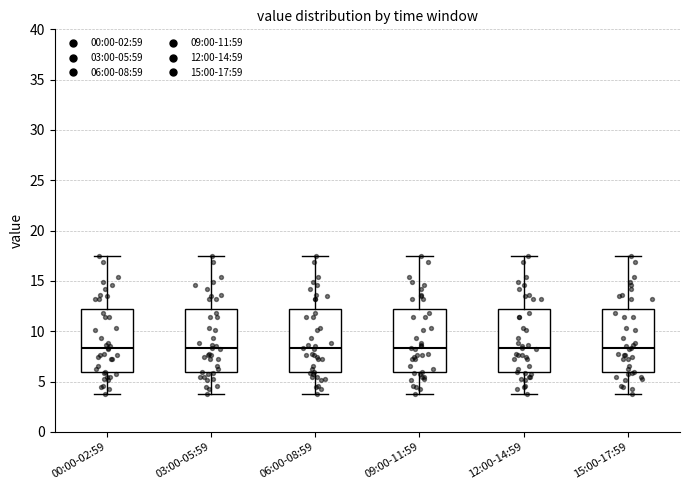

Reading left to right, read every box against the y-axis: the position of its median line, the range the box covers, and the ends of its whiskers. The values are not printed on the chart, so give them approximately, as read against the axis.

00:00-02:59: median 8.5, box 6.0 to 12.0, whiskers 4.0 to 17.5
03:00-05:59: median 8.5, box 6.0 to 12.0, whiskers 4.0 to 17.5
06:00-08:59: median 8.5, box 6.0 to 12.0, whiskers 4.0 to 17.5
09:00-11:59: median 8.5, box 6.0 to 12.0, whiskers 4.0 to 17.5
12:00-14:59: median 8.5, box 6.0 to 12.0, whiskers 4.0 to 17.5
15:00-17:59: median 8.5, box 6.0 to 12.0, whiskers 4.0 to 17.5